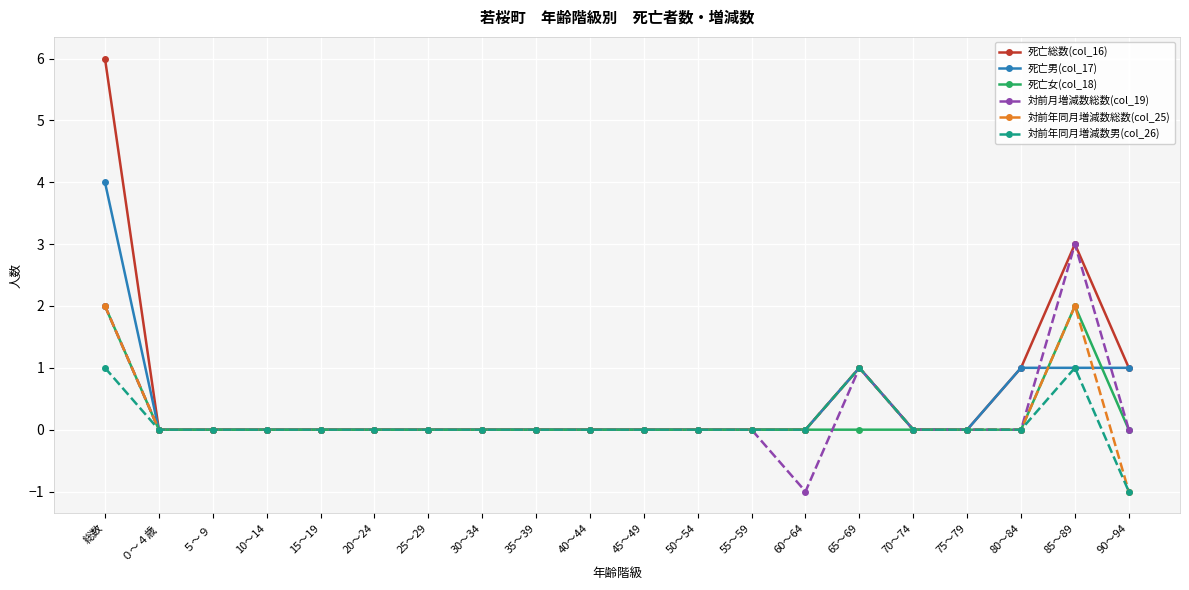

What position from the right is 65～69?

6